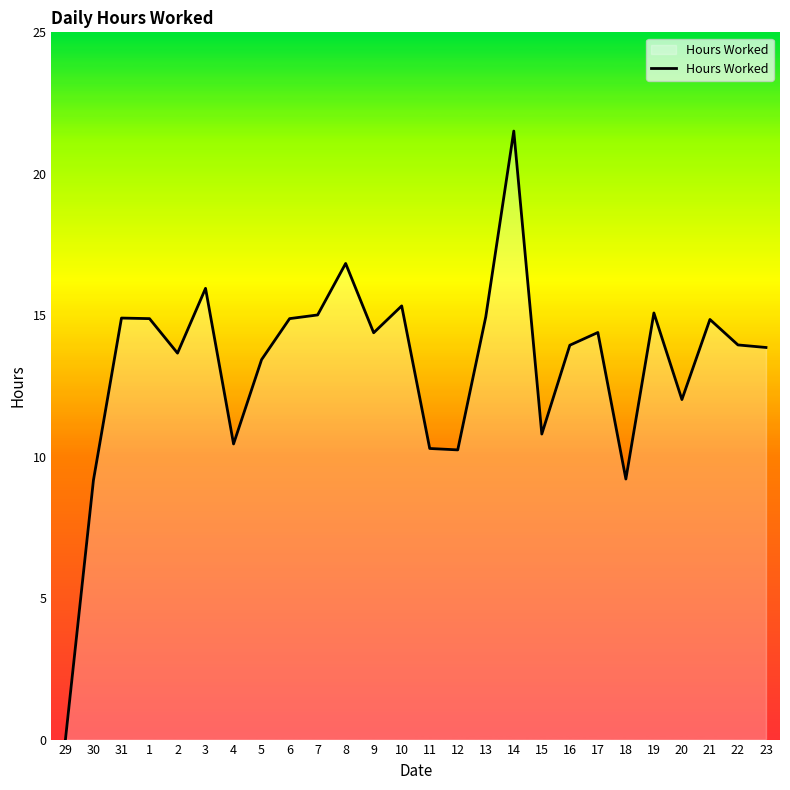

What is the difference between the maximum and minimum values?

21.5